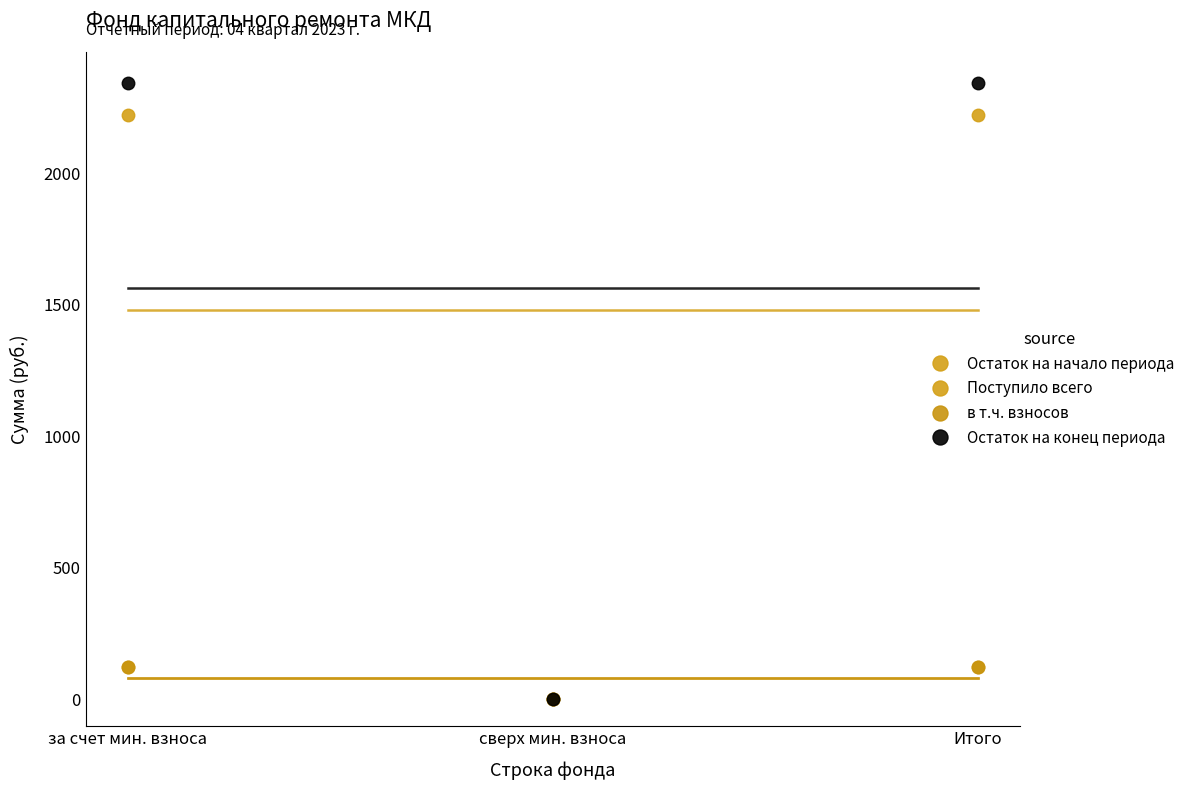

Is the value of Поступило всего at сверх мин. взноса greater than the value of в т.ч. взносов at Итого?

No